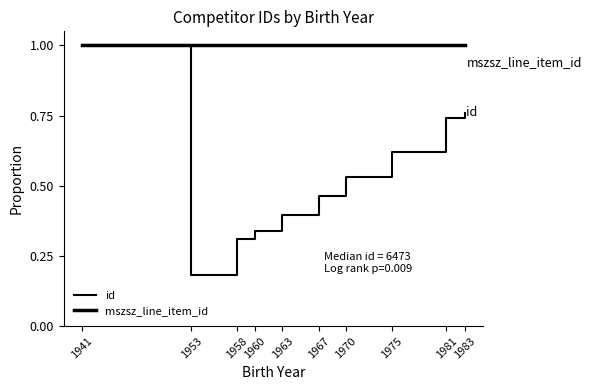

Which series has the widest spread of values?

id